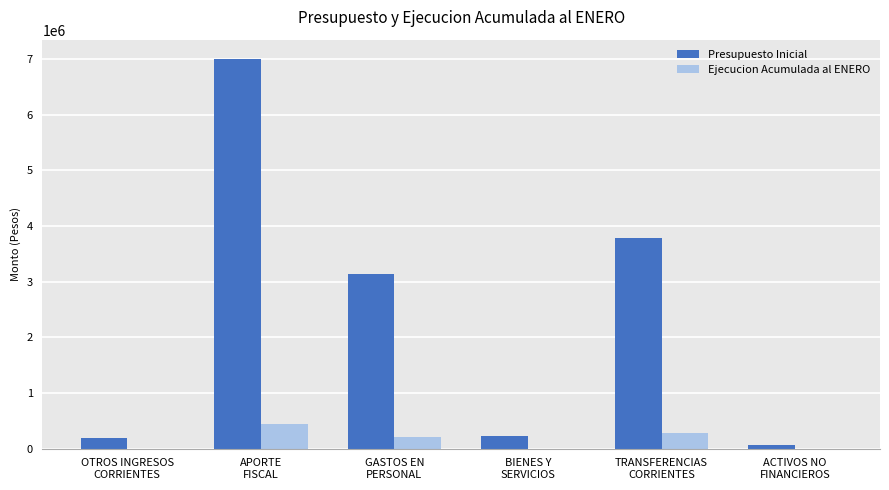

Does the chart contain stacked bars?

No